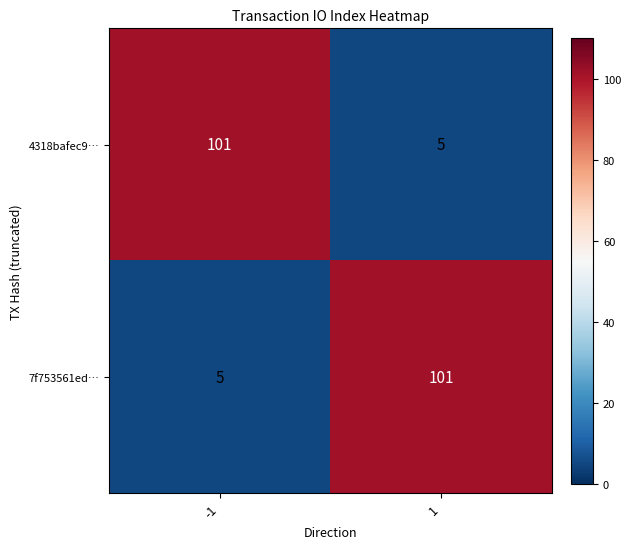

What is the difference between the maximum and minimum values in the 7f753561ed… series?

96